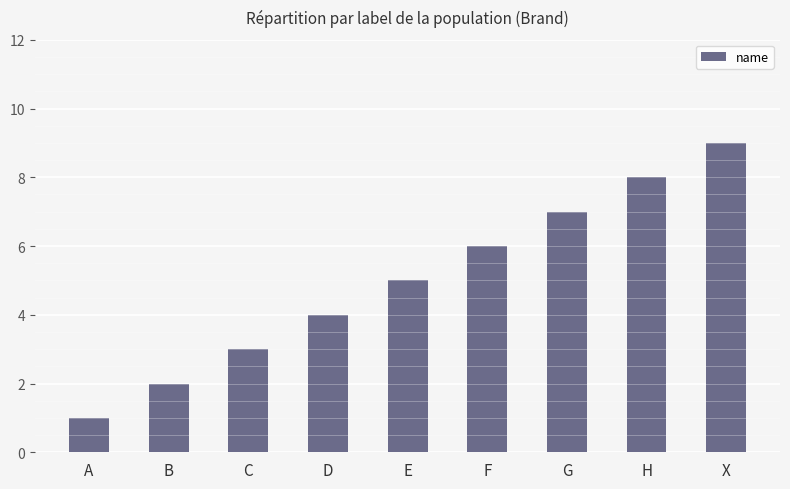

What value does the data have at C?

3